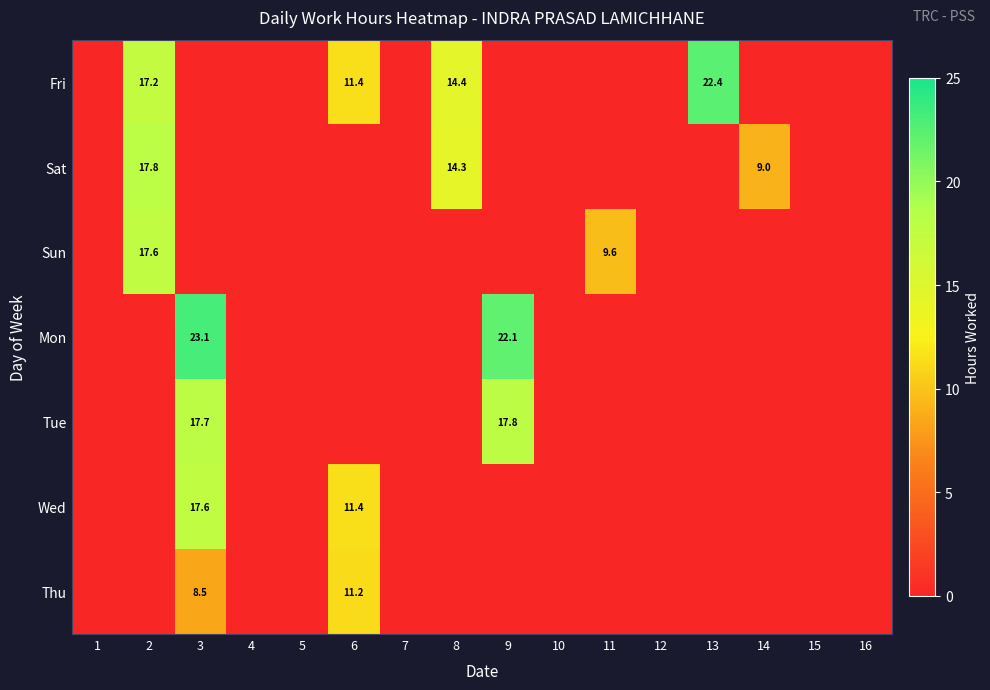

Is it true that Mon equals 23.1 at 3?

True